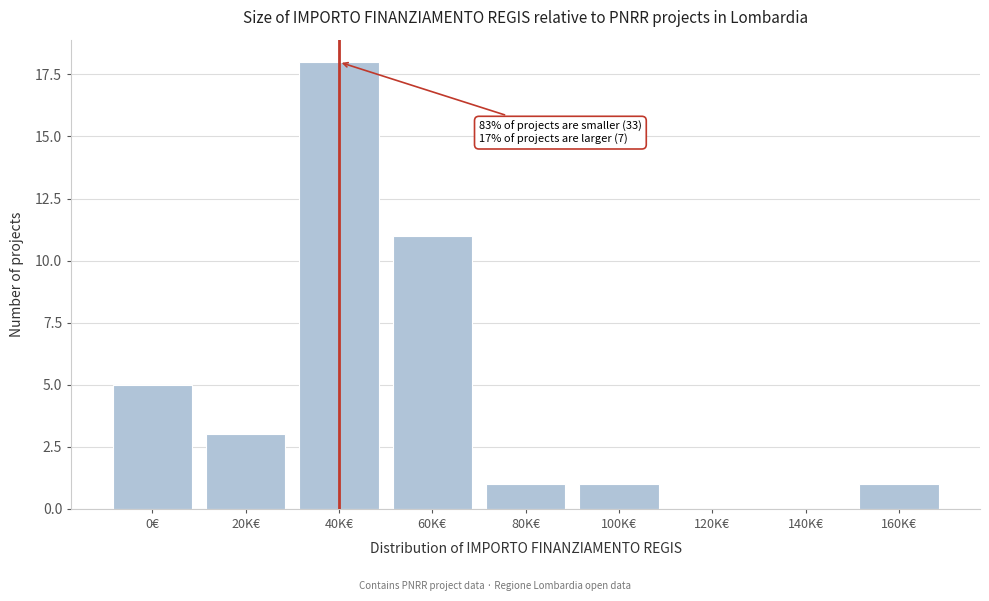

Reading left to right, what are all the values shown in this chart?

0€=5	20K€=3	40K€=18	60K€=11	80K€=1	100K€=1	120K€=0	140K€=0	160K€=1